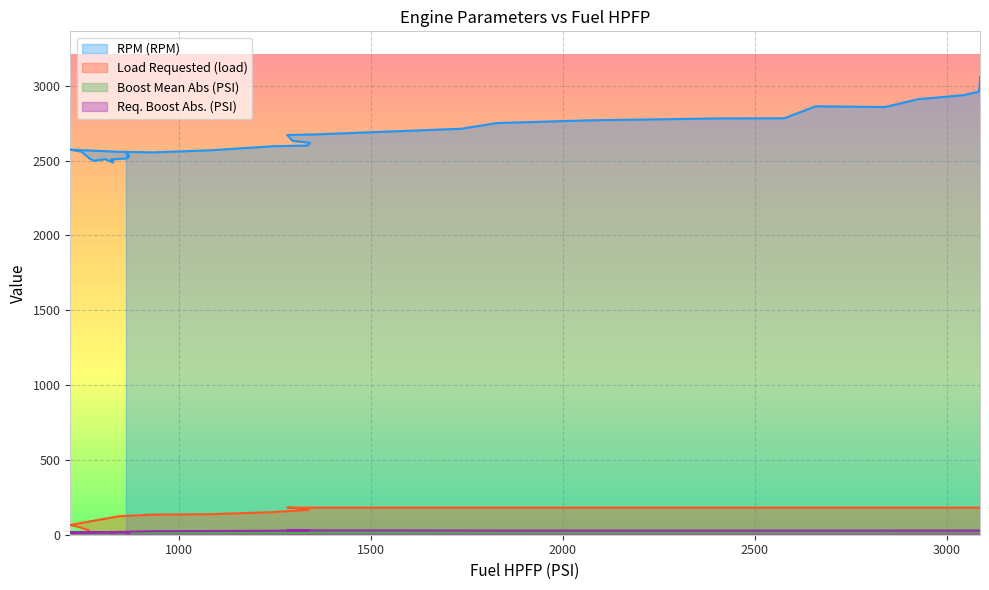

Is the value of Boost Mean Abs (PSI) at 1296 greater than the value of RPM (RPM) at 2658?

No